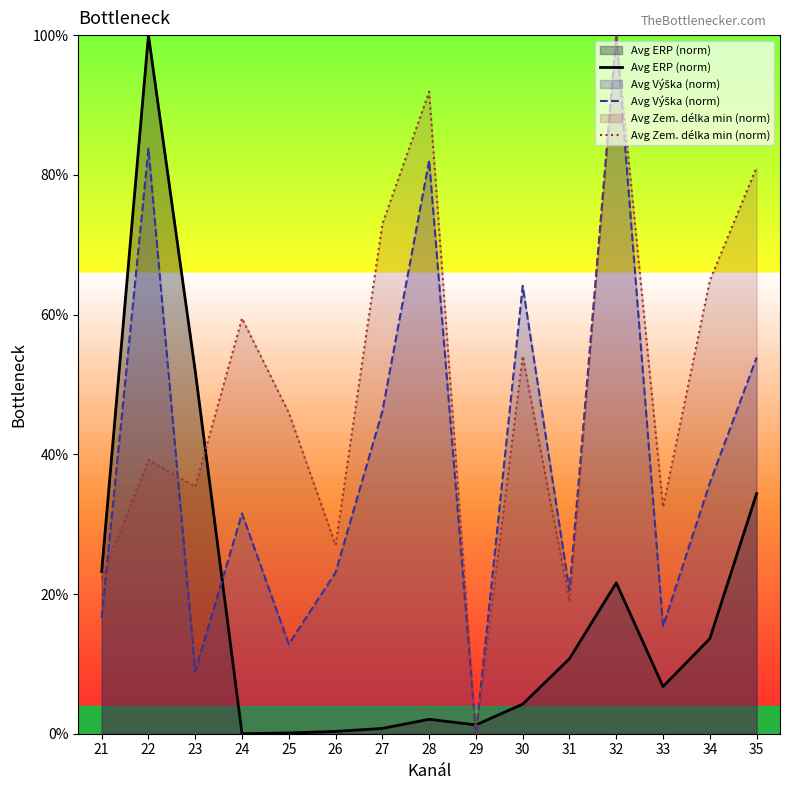

Which series ends up on top after the final intersection of Avg Zem. délka min (norm) and Avg ERP (norm)?

Avg Zem. délka min (norm)